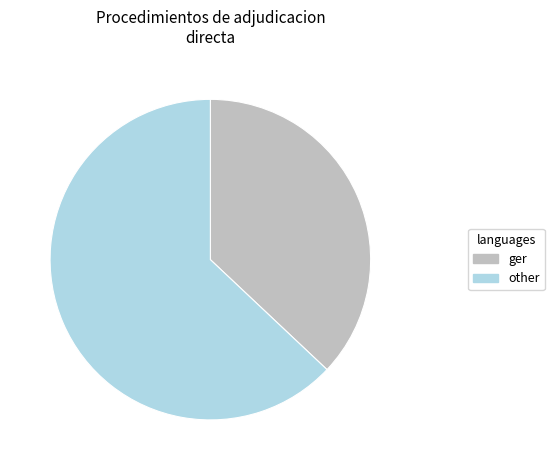

Rank the categories by value from lowest to highest.

ger, other